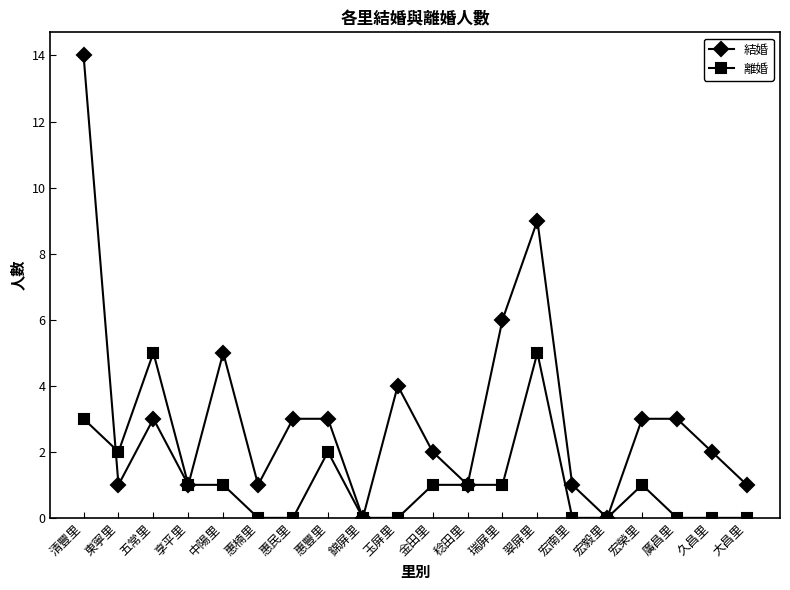

Which series has the widest spread of values?

結婚